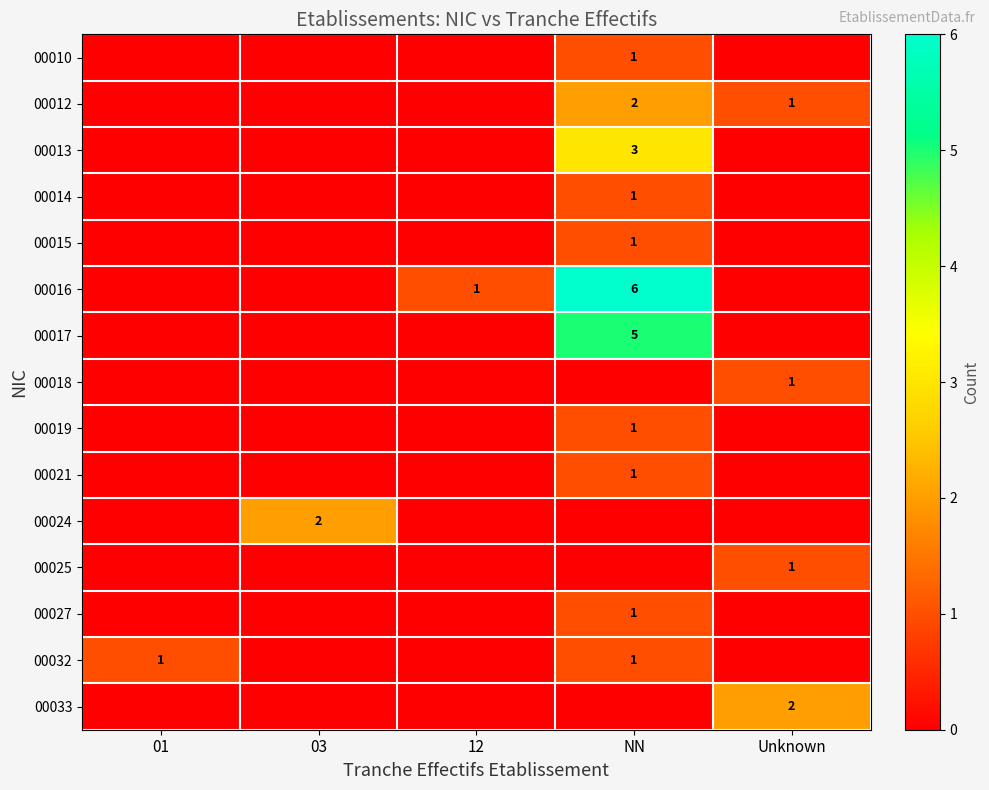

Which has a higher value, NN or 01?

NN